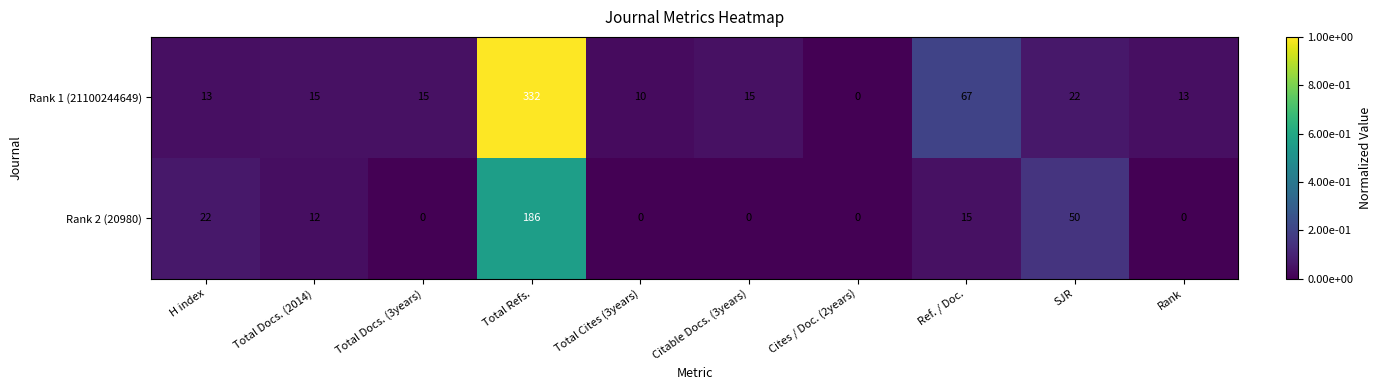

Is it true that Rank 1 (21100244649) equals 24 at Total Docs. (2014)?

False